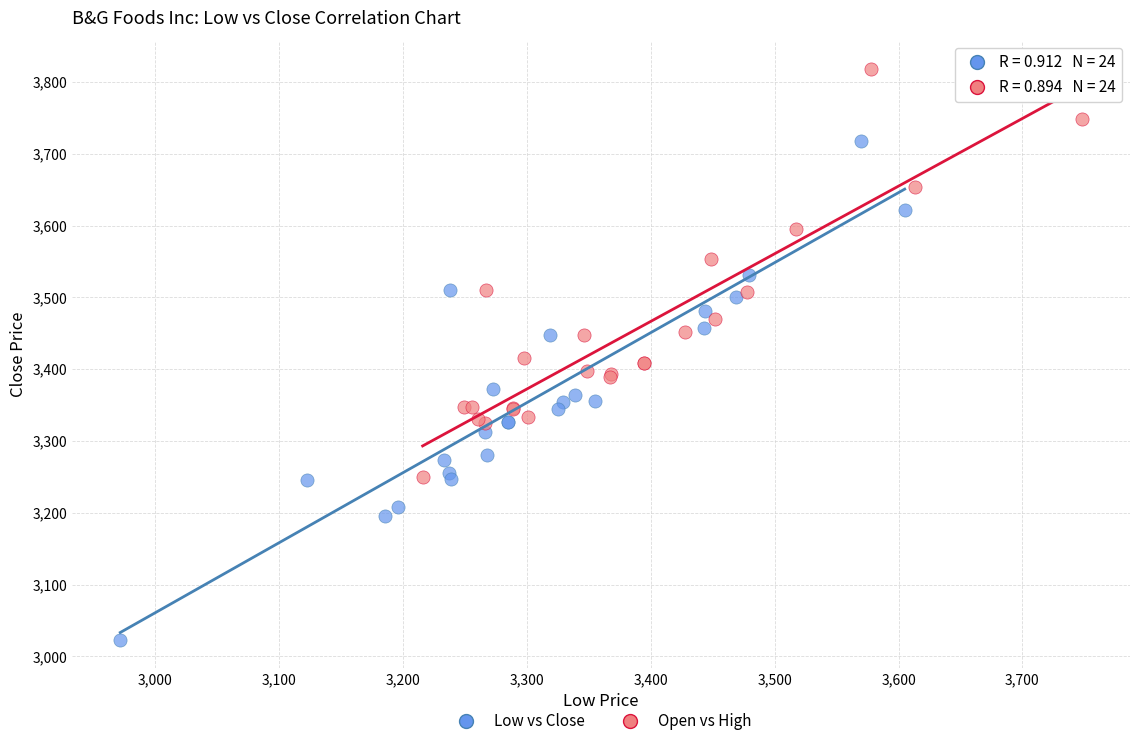

Which series has the largest Y range (max minus min)?

Low vs Close